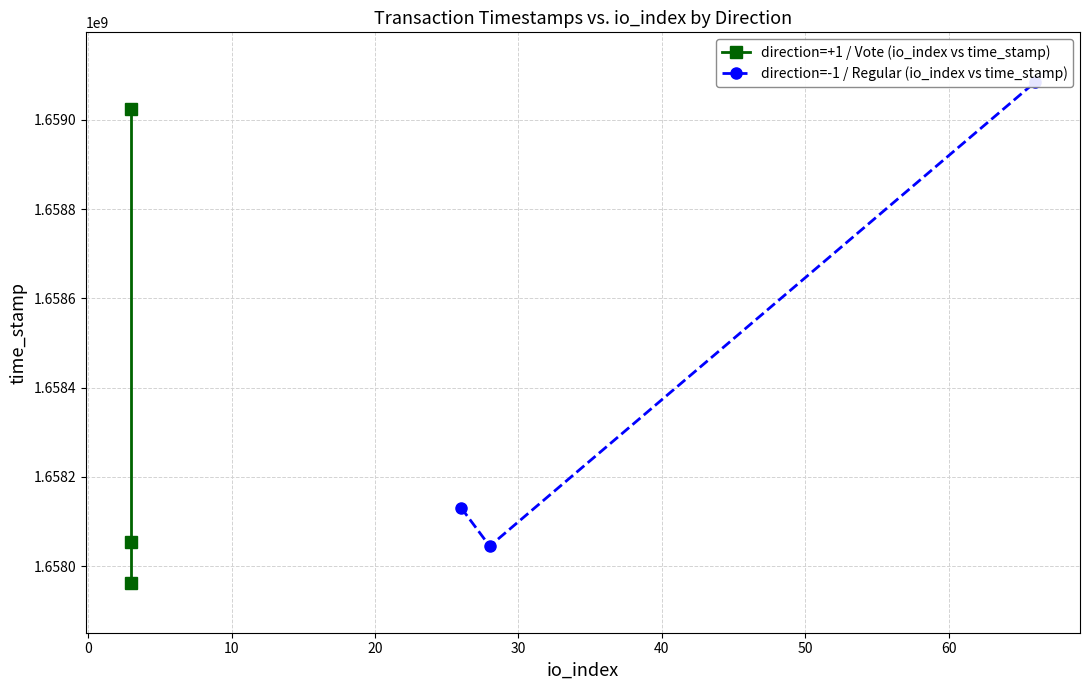

What are all the series names shown in the legend?

direction=+1 / Vote (io_index vs time_stamp), direction=-1 / Regular (io_index vs time_stamp)